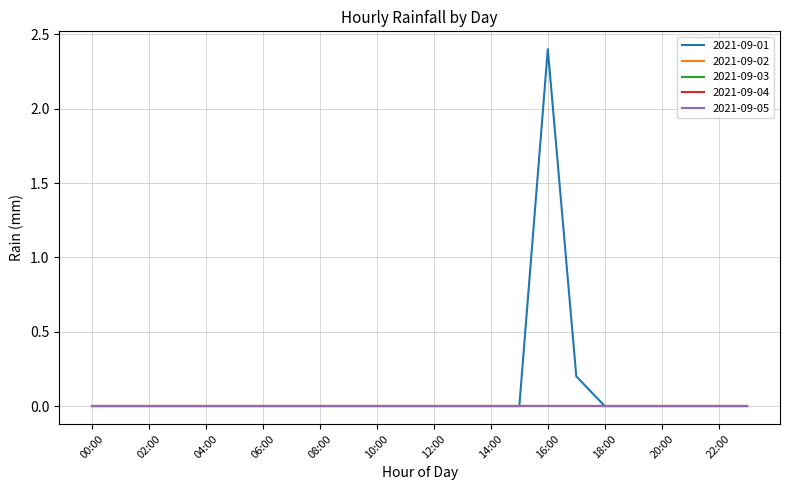

Which category has the lowest value in the 2021-09-04 series?

00:00